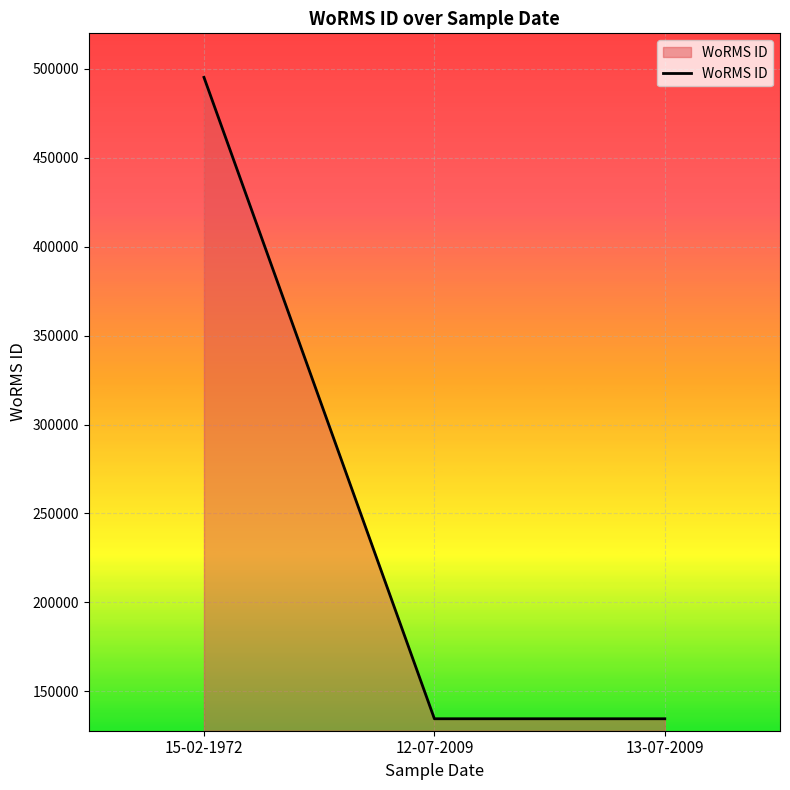

The value at 12-07-2009 is 134529. True or false?

True